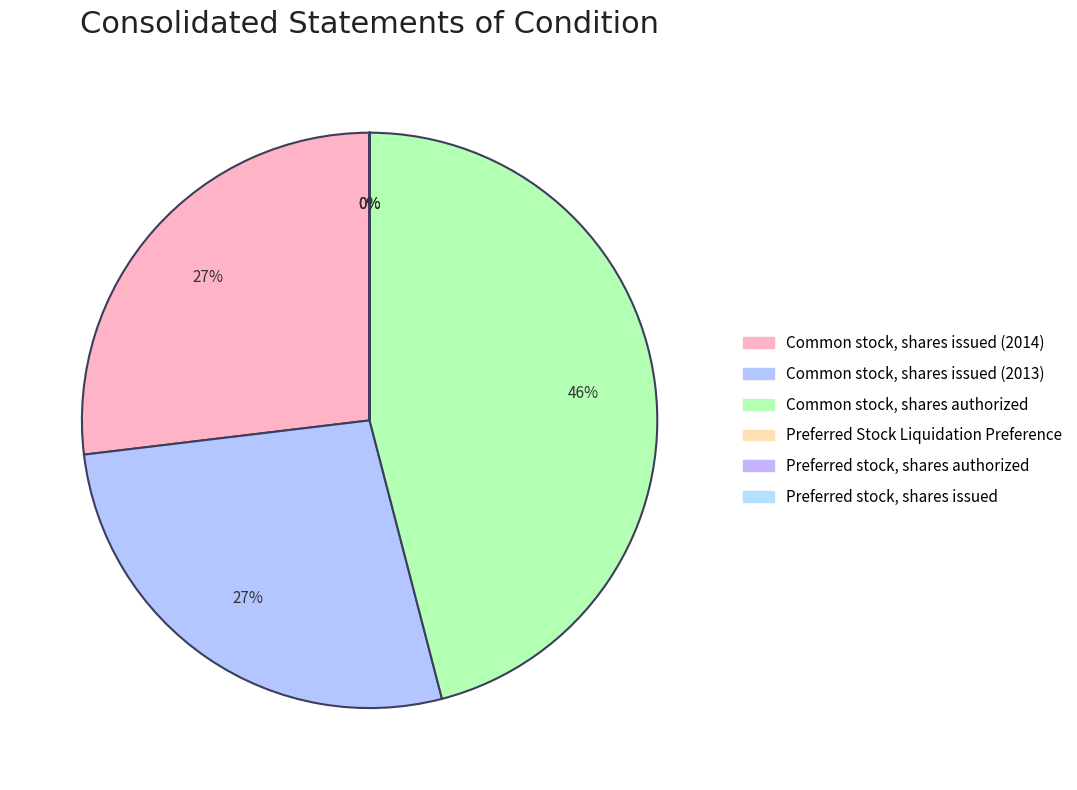

Does any single category account for the majority?

No